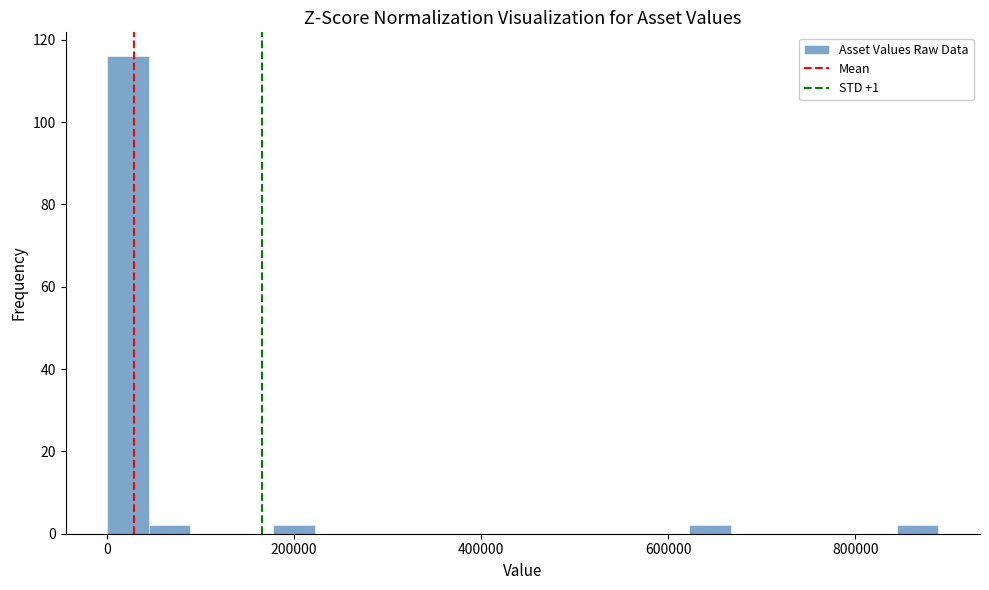

Around what value on the x-axis is the tallest bar? Give the approximate position of its centre, as read against the axis.

20000